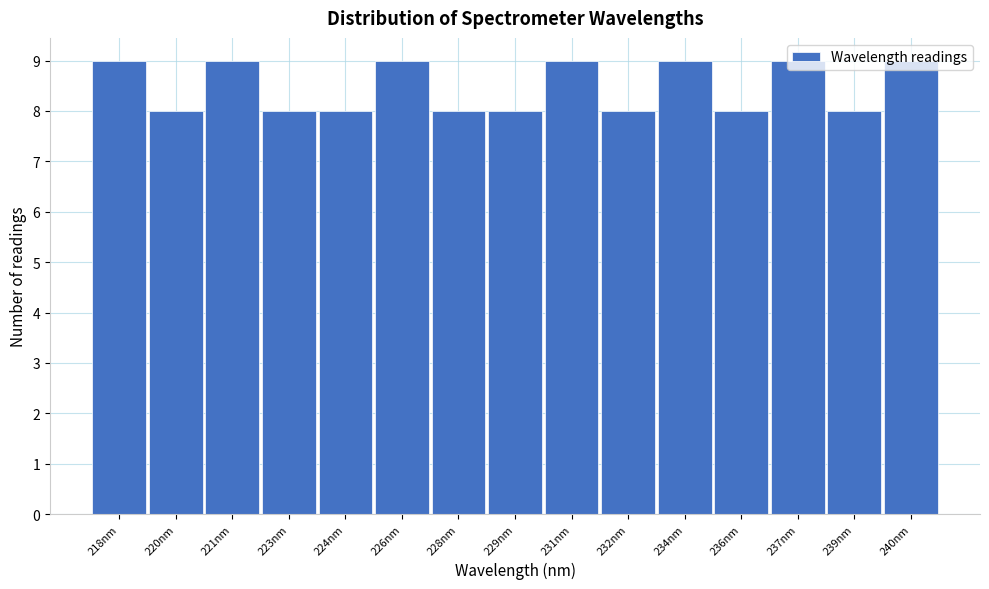

Approximately how many times larger is the value at 240nm compared to 221nm?

1.0